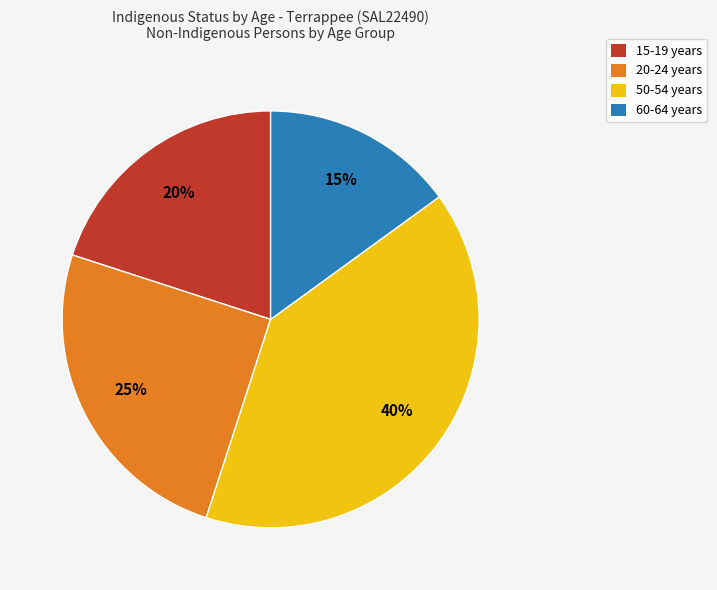

To the nearest percent, what portion does 60-64 years represent?

15%